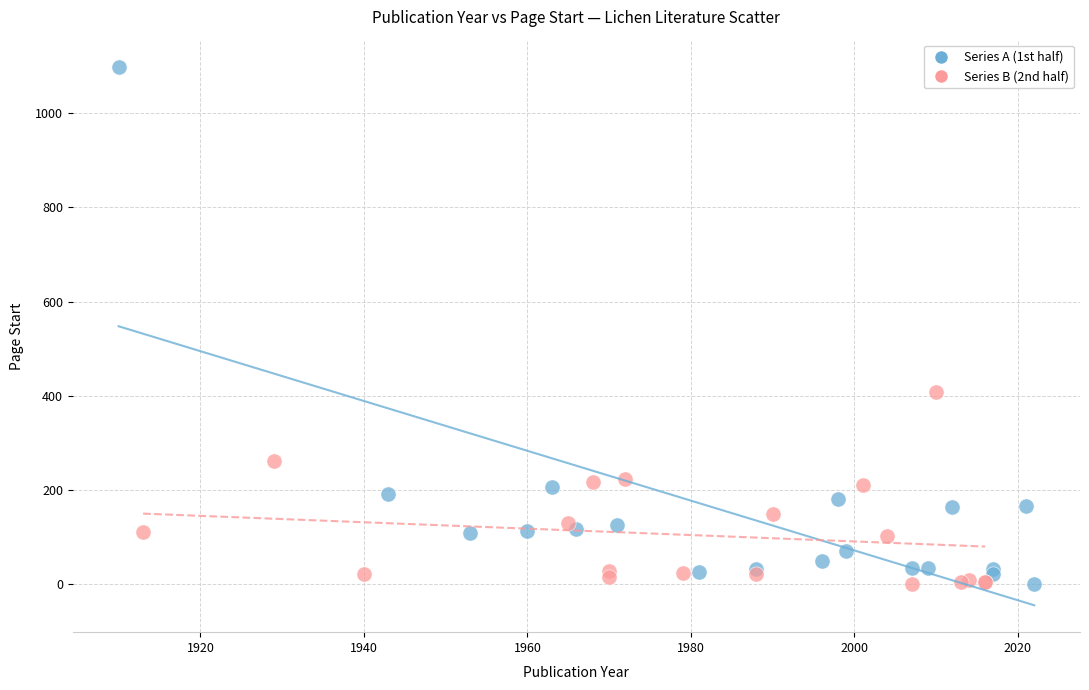

Which series reaches the maximum Y coordinate?

Series A (1st half)